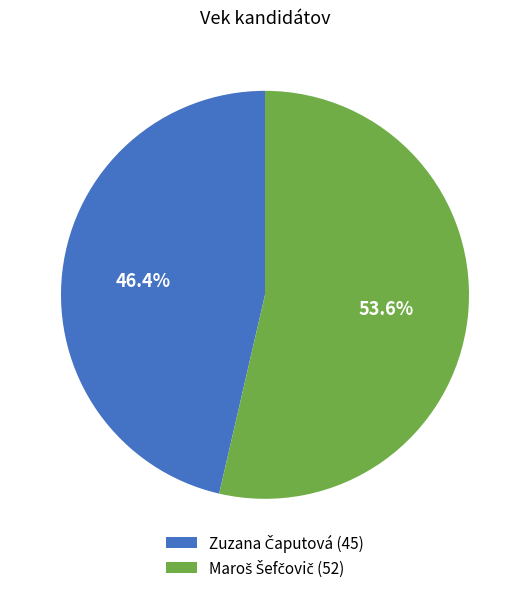

Is there any slice that represents more than half of the pie?

Yes